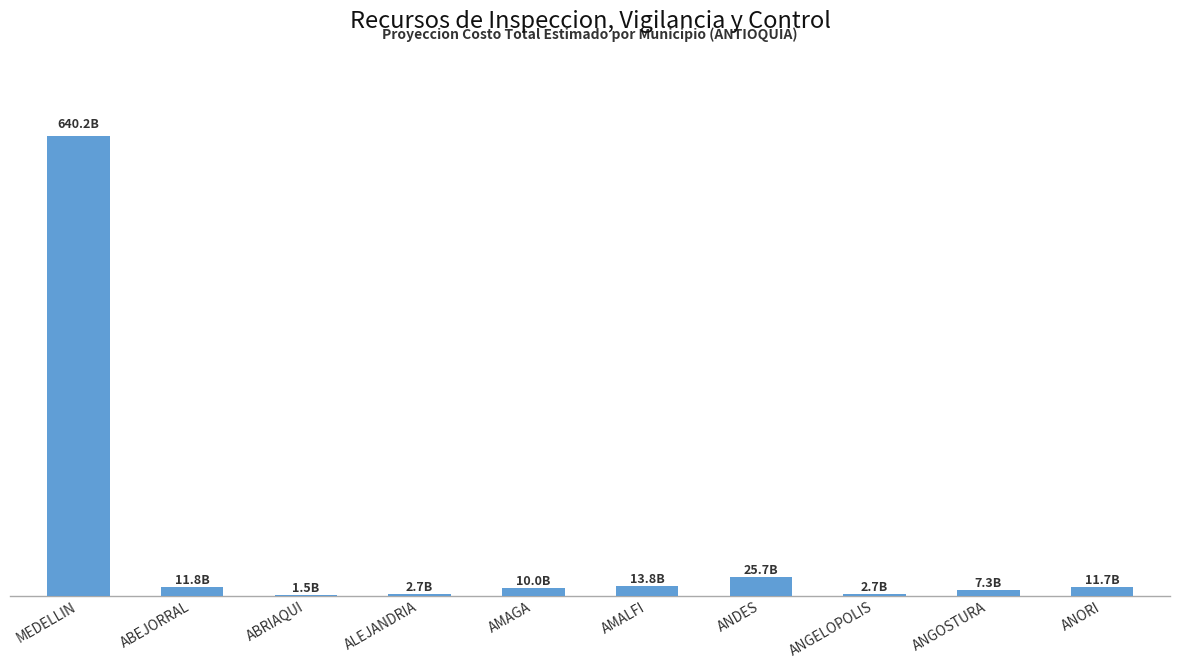

True or false: the data shows 1933050451 at ABRIAQUI.

False